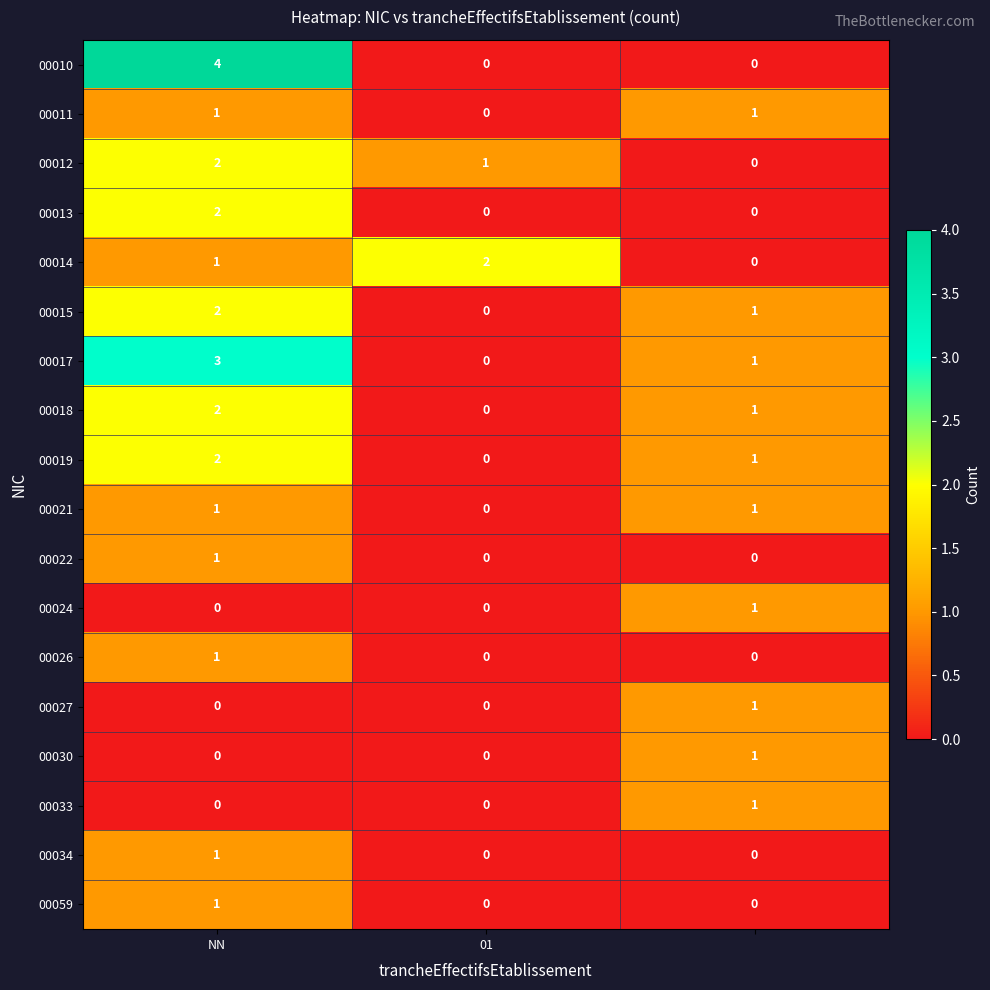

What is the greatest value displayed?

4